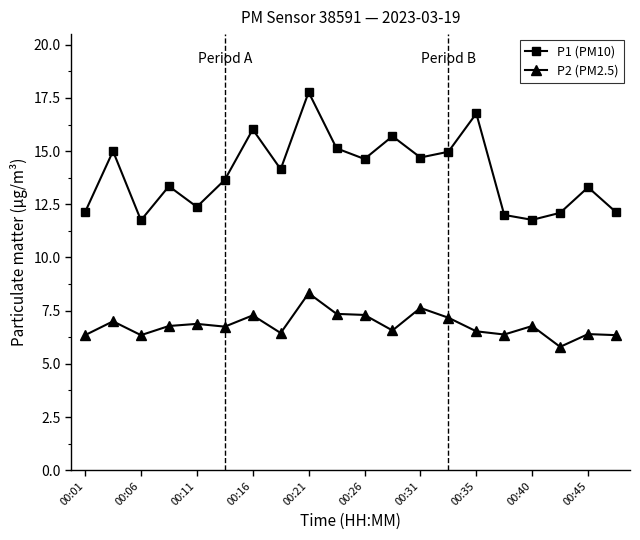

True or false: P2 (PM2.5) and P1 (PM10) cross at least once.

False